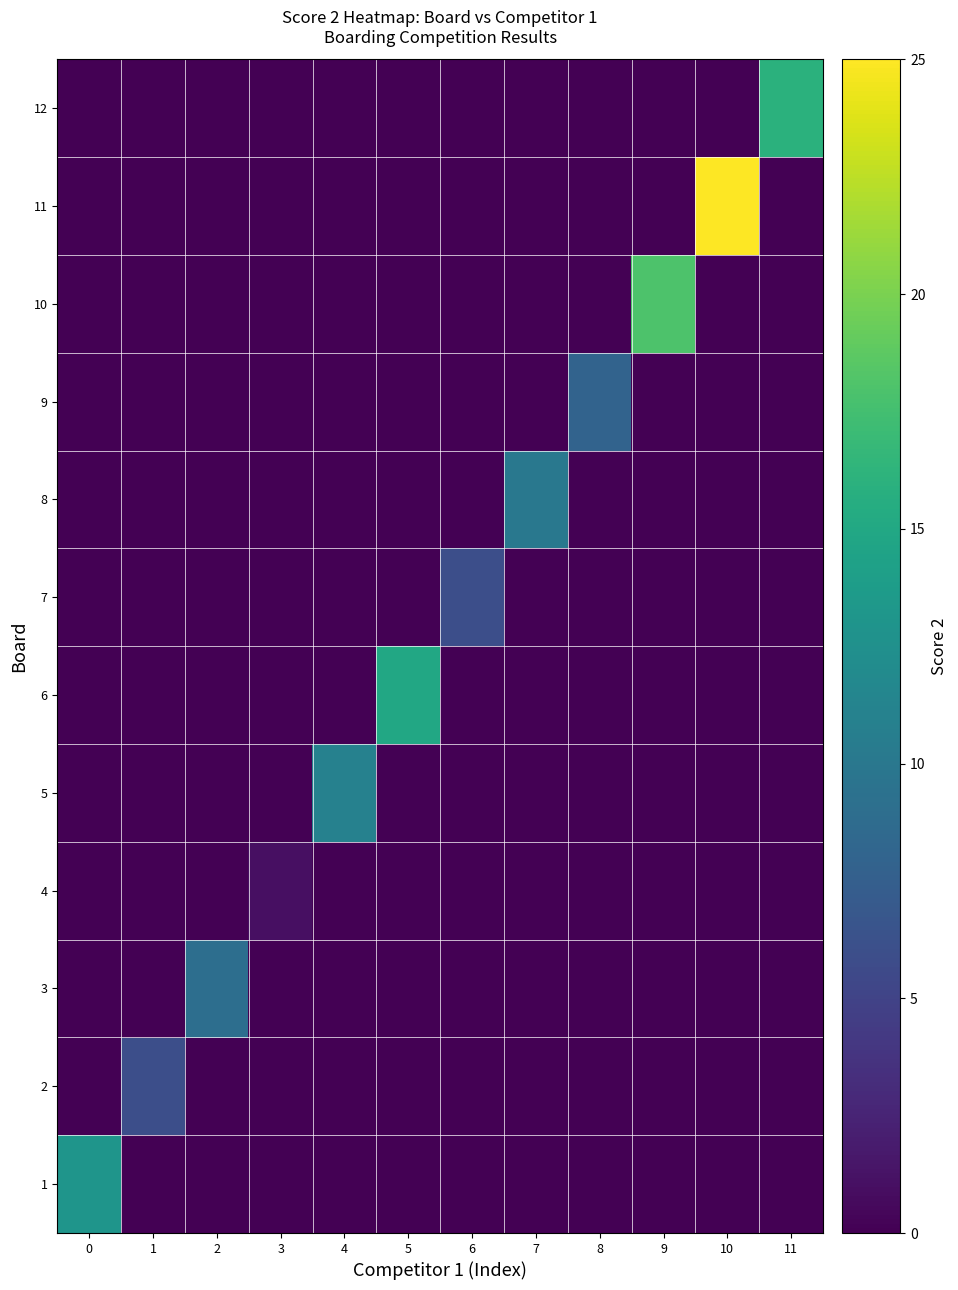

How many series are shown in this chart?

12